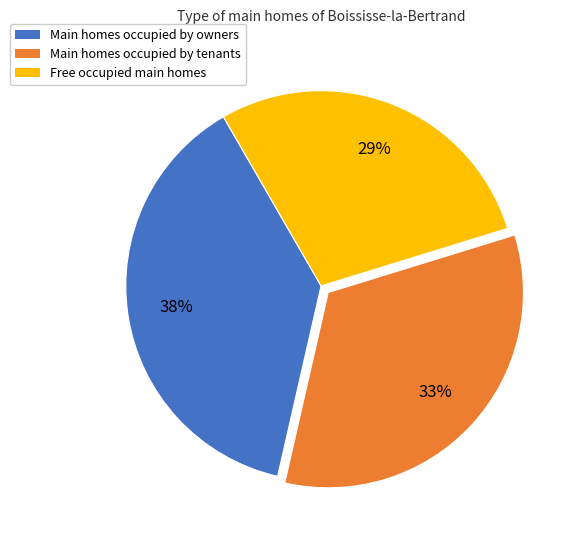

Count the number of slices in the pie.

3